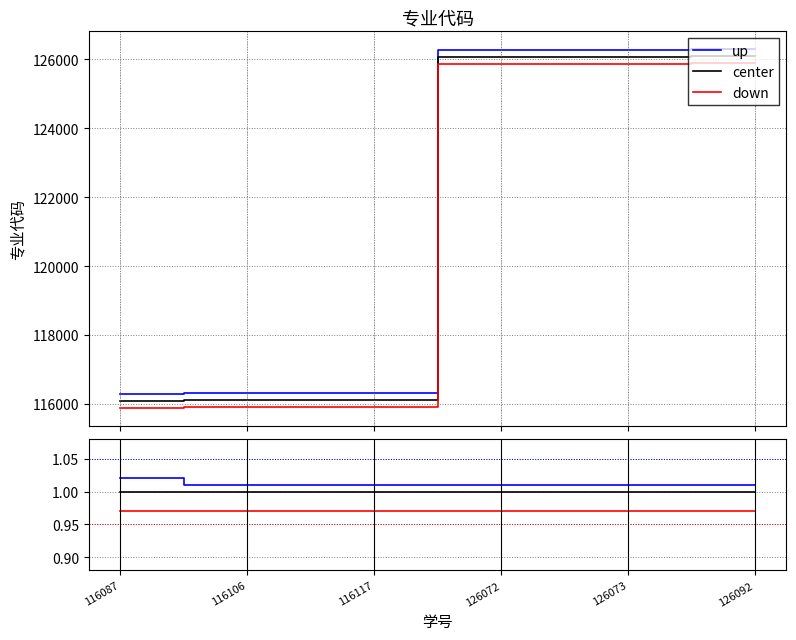

What is the highest value of the down series?

1.0